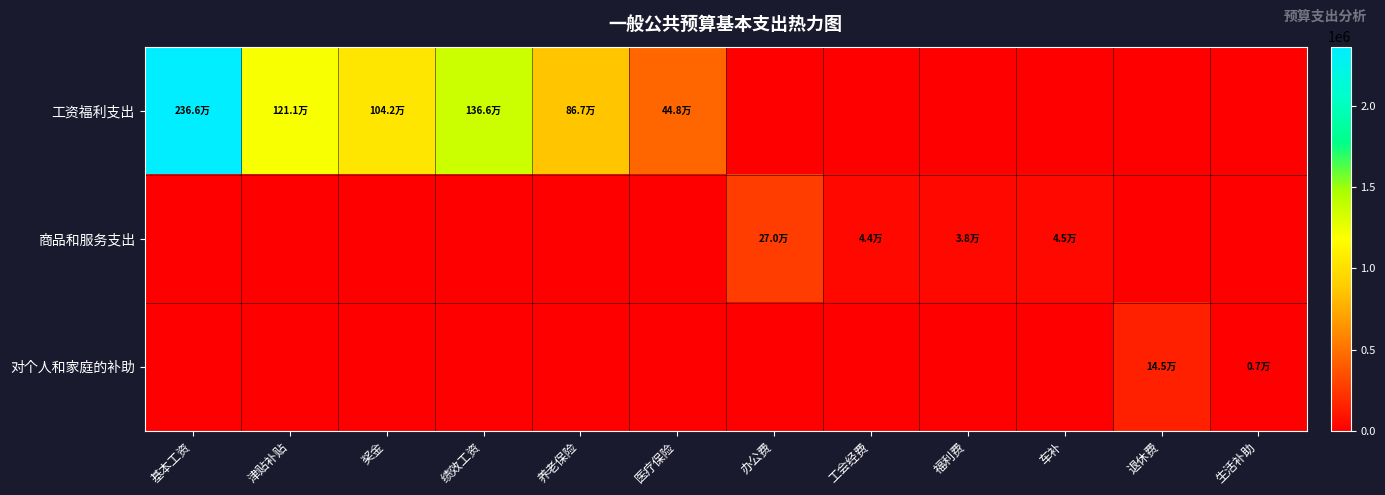

Reading left to right, transcribe all the data shown in this chart.

工资福利支出: 基本工资=2366380.8	津贴补贴=1210611.3	奖金=1042200.0	绩效工资=1366092.0	养老保险=866769.7	医疗保险=447674.0	办公费=0.0	工会经费=0.0	福利费=0.0	车补=0.0	退休费=0.0	生活补助=0.0
商品和服务支出: 基本工资=0.0	津贴补贴=0.0	奖金=0.0	绩效工资=0.0	养老保险=0.0	医疗保险=0.0	办公费=270000.0	工会经费=43751.1	福利费=37815.7	车补=45000.0	退休费=0.0	生活补助=0.0
对个人和家庭的补助: 基本工资=0.0	津贴补贴=0.0	奖金=0.0	绩效工资=0.0	养老保险=0.0	医疗保险=0.0	办公费=0.0	工会经费=0.0	福利费=0.0	车补=0.0	退休费=144608.4	生活补助=6720.0